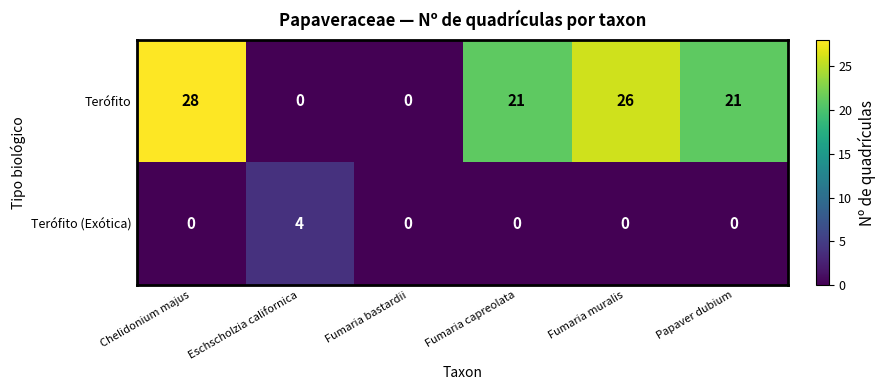

List the series in order of their peak value, lowest first.

Terófito (Exótica), Terófito